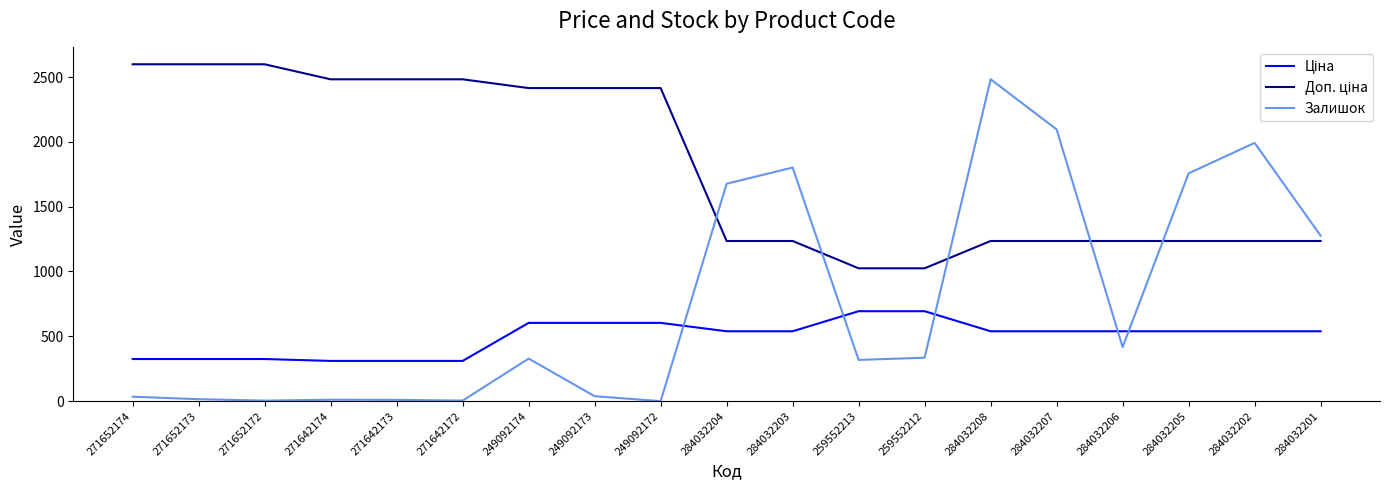

What is the difference between the maximum and minimum values in the Залишок series?

2483.0